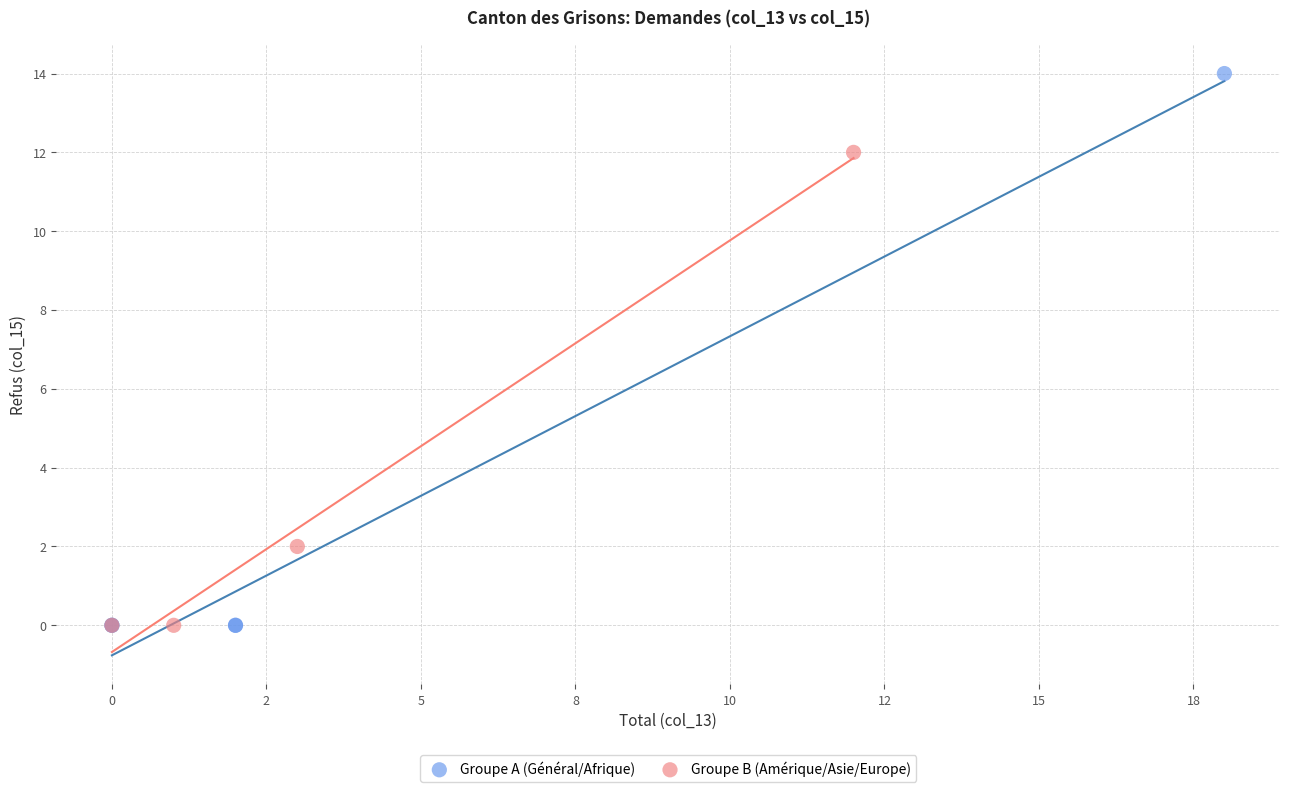

Which series contains the highest Y value?

Groupe A (Général/Afrique)